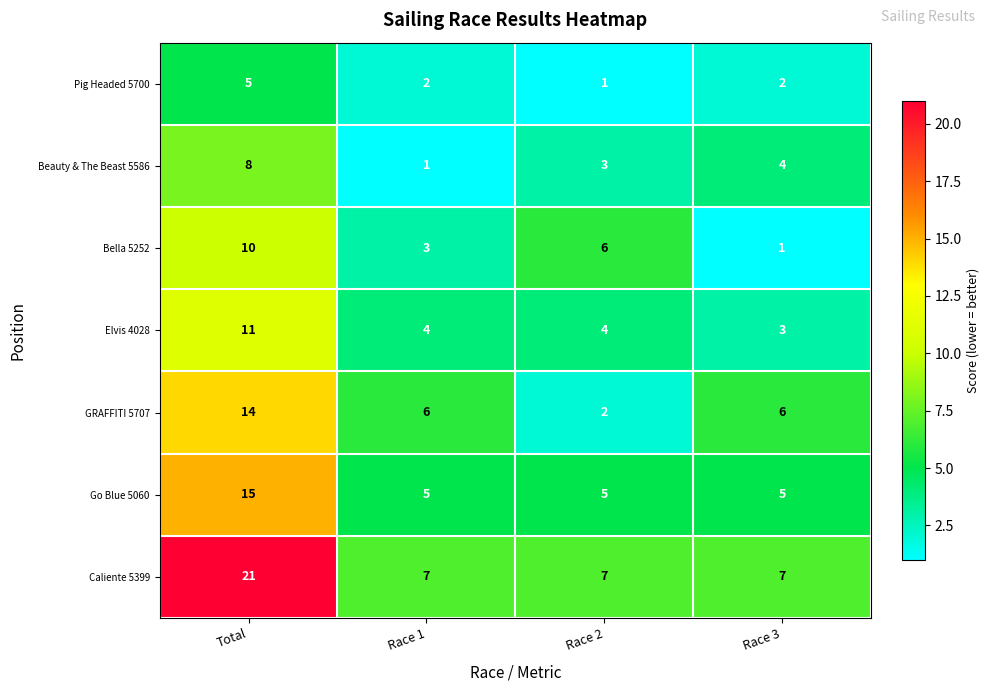

Where does the Pig Headed 5700 series first go above 2?

Total